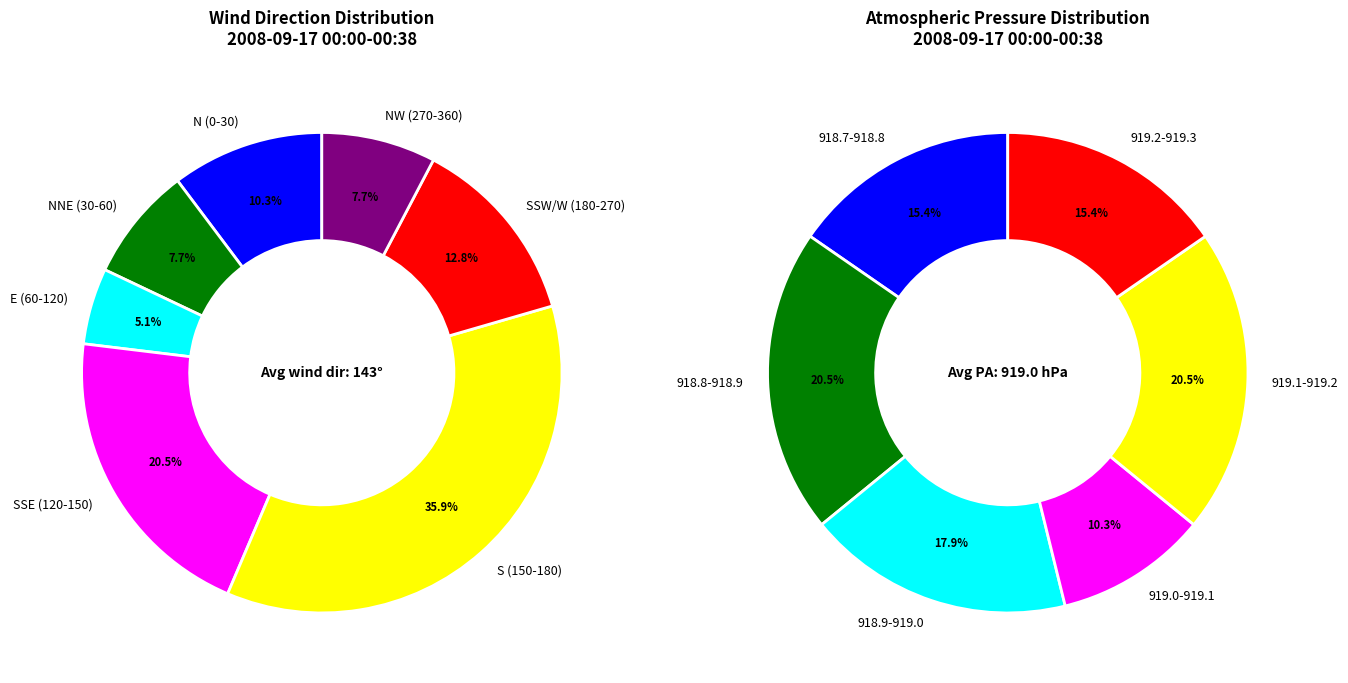

Does any single category account for the majority?

No